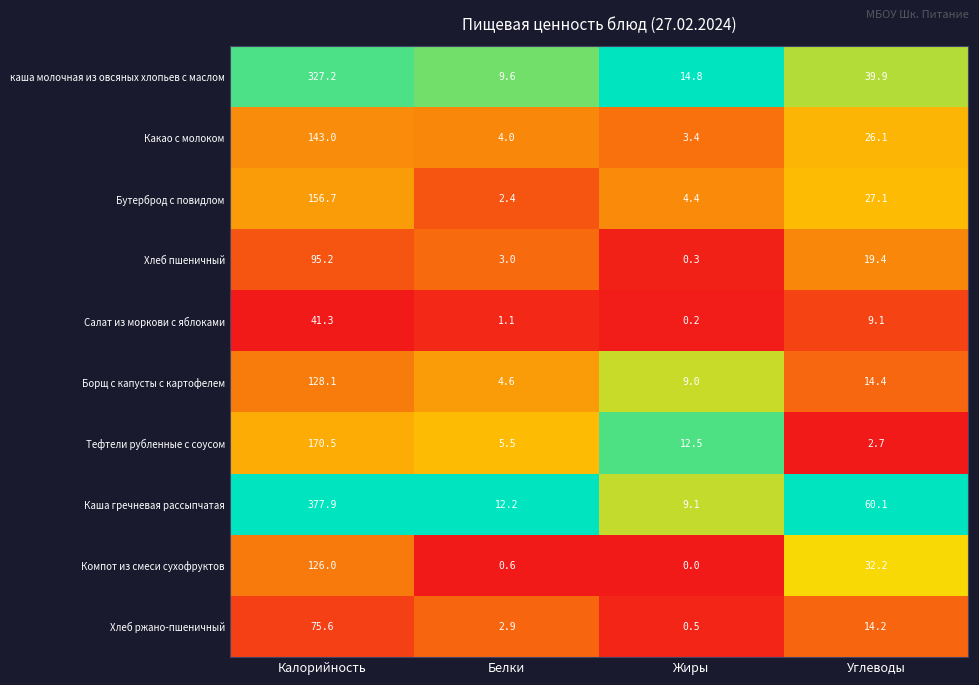

At which category does the chart reach its minimum across all series?

Жиры